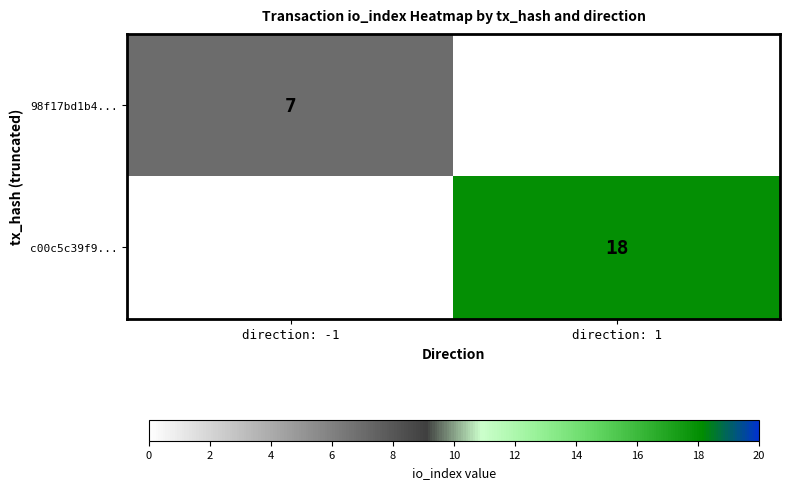

The value of 98f17bd1b4... at direction: -1 is 7. True or false?

True